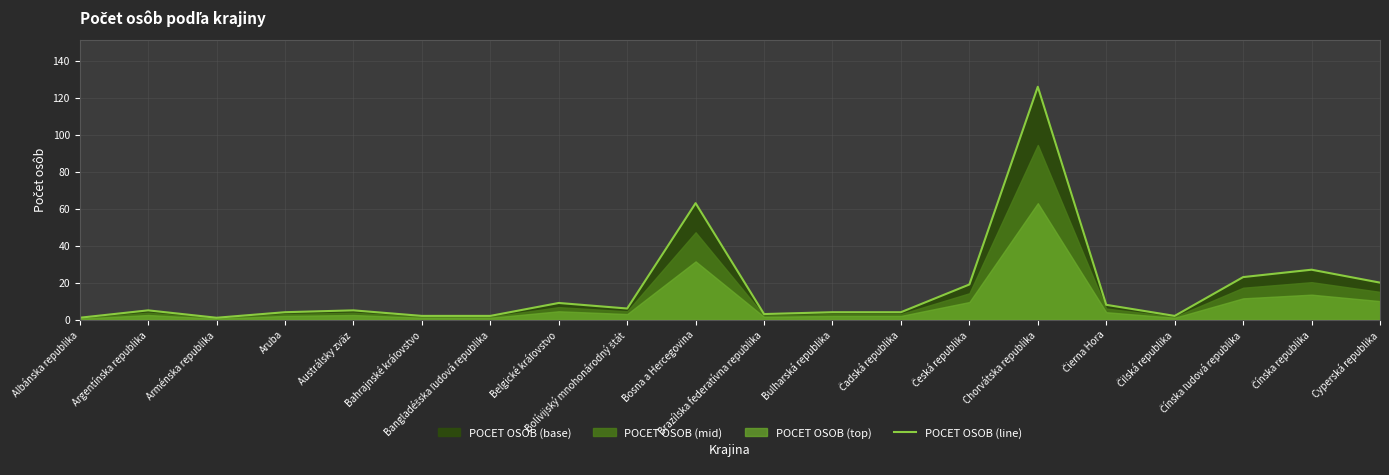

At which category does the data reach its first local valley?

Arménska republika